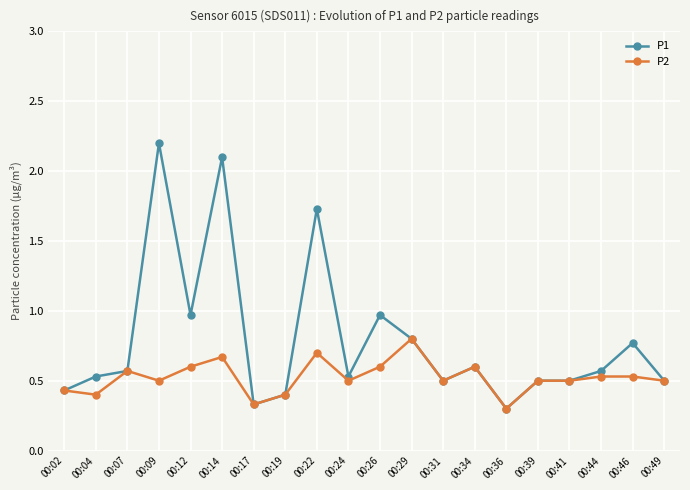

The value of P2 at 00:41 is 0.5. True or false?

True